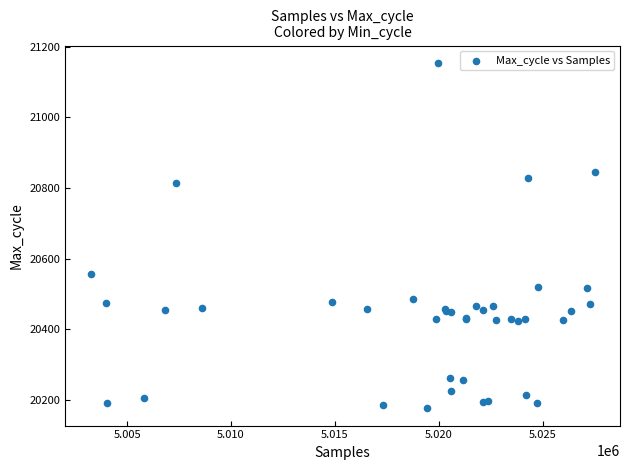

What Y value in the scatter plot is closest to 20665?

20558